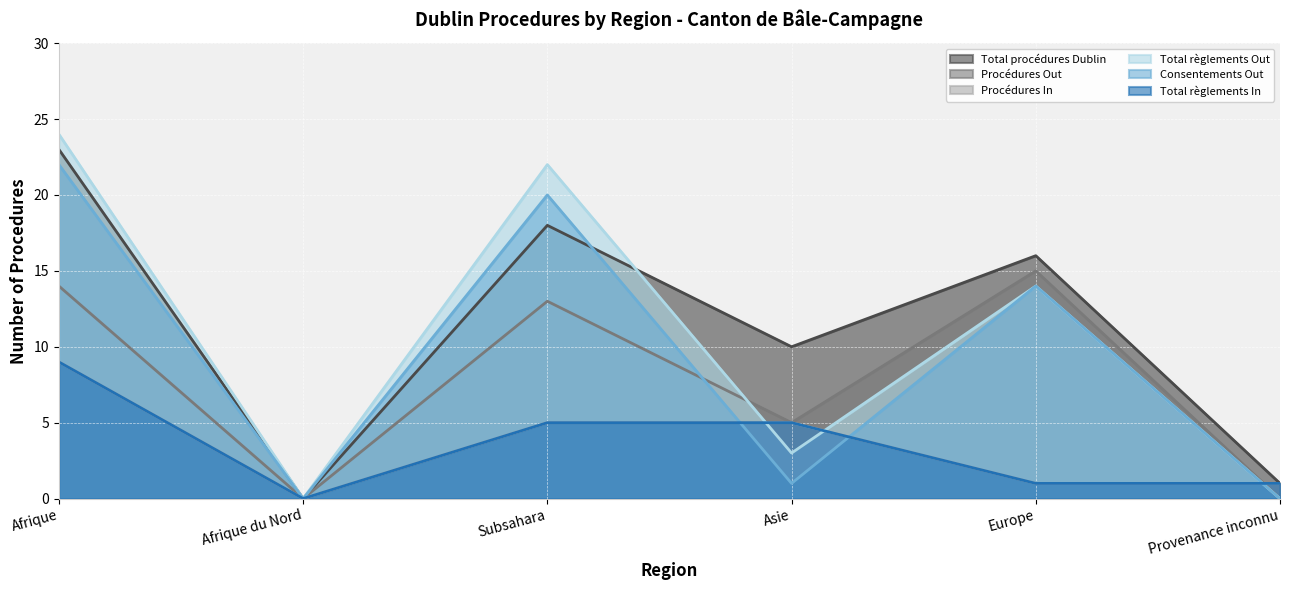

Between which two adjacent categories do Total règlements Out and Procédures Out first intersect?

Subsahara and Asie